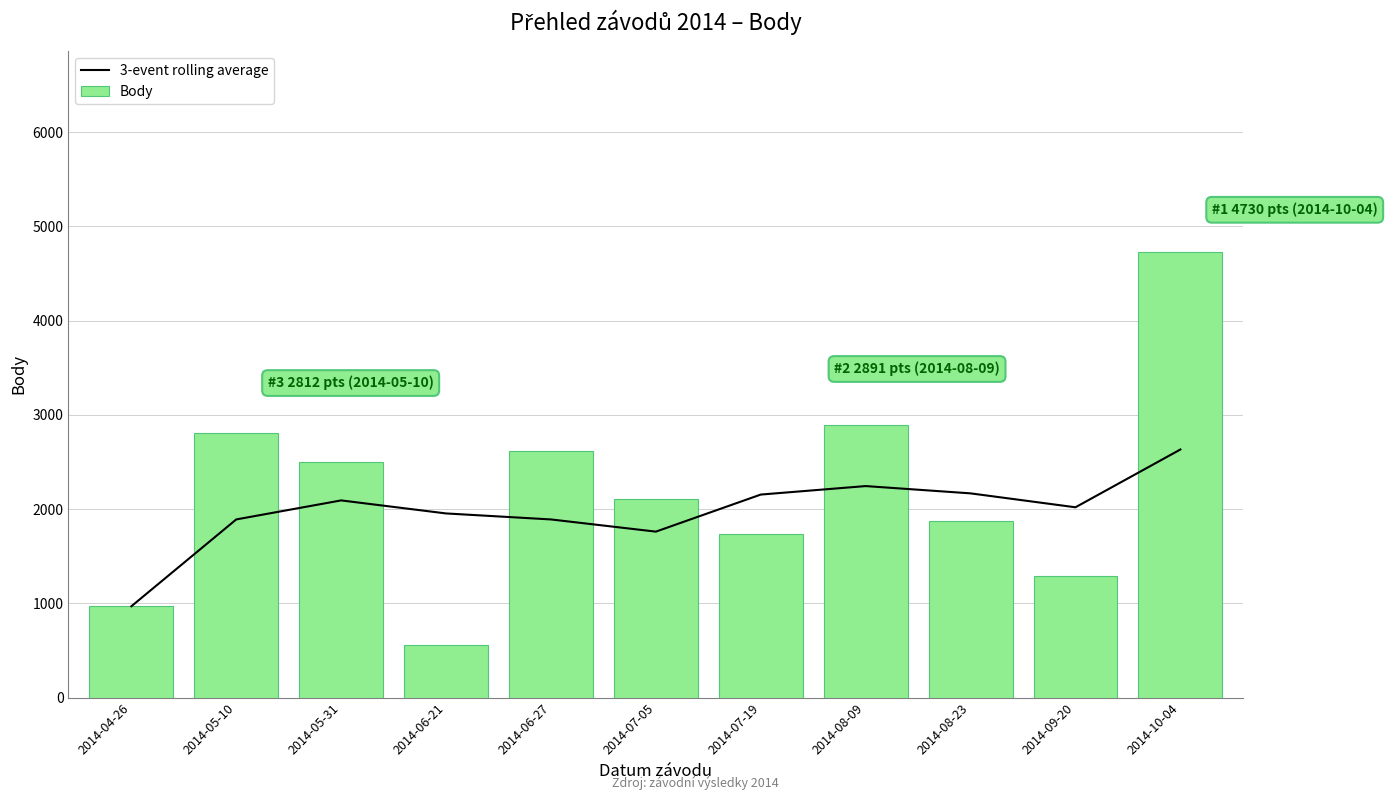

What is the approximate value of 3-event rolling average at 2014-06-27?

1890.3